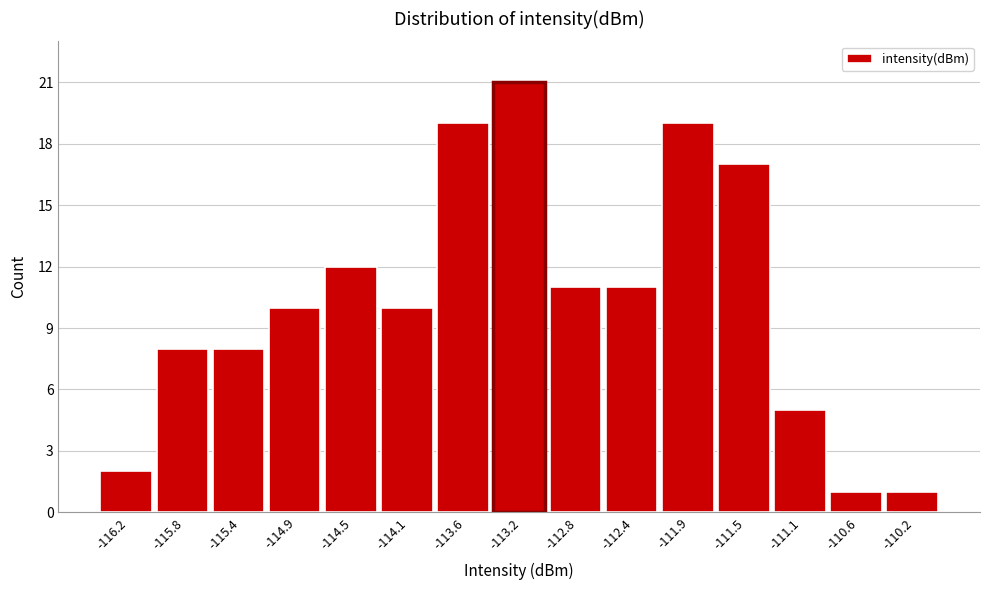

Reading left to right, transcribe this chart: for each bar, give the range it covers on the x-axis and its height. Neither the bar edges nor the heights are printed on the chart, so give them approximately, as read against the axes.

-116.45 to -116.00: 2
-116.00 to -115.55: 8
-115.55 to -115.15: 8
-115.15 to -114.70: 10
-114.70 to -114.30: 12
-114.30 to -113.85: 10
-113.85 to -113.45: 19
-113.45 to -113.00: 21
-113.00 to -112.55: 11
-112.55 to -112.15: 11
-112.15 to -111.70: 19
-111.70 to -111.30: 17
-111.30 to -110.85: 5
-110.85 to -110.40: 1
-110.40 to -110.00: 1